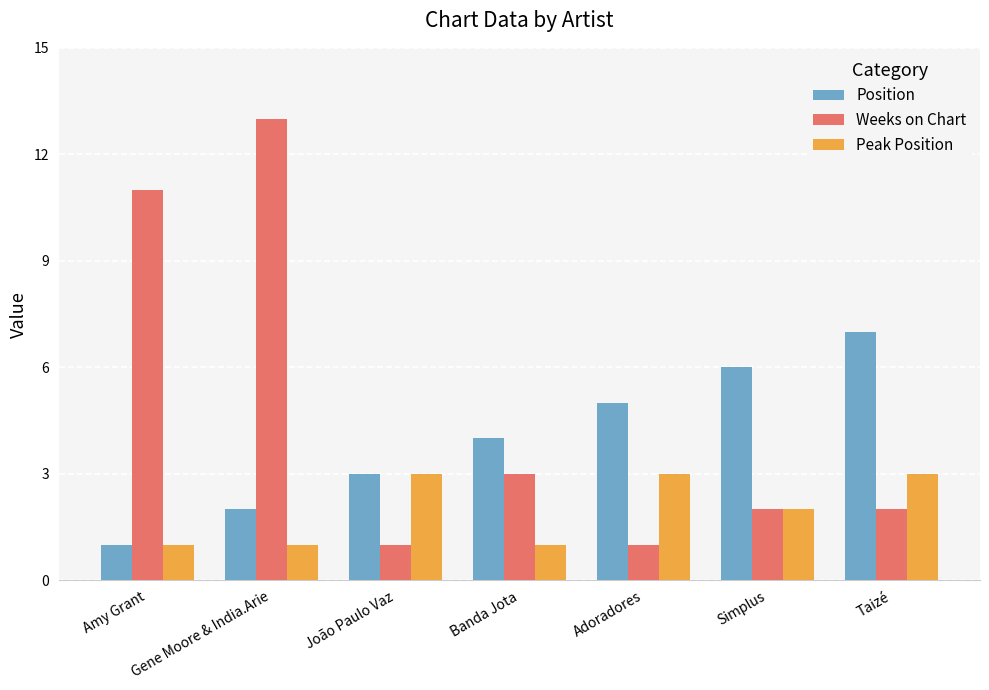

How many groups of bars are there?

7